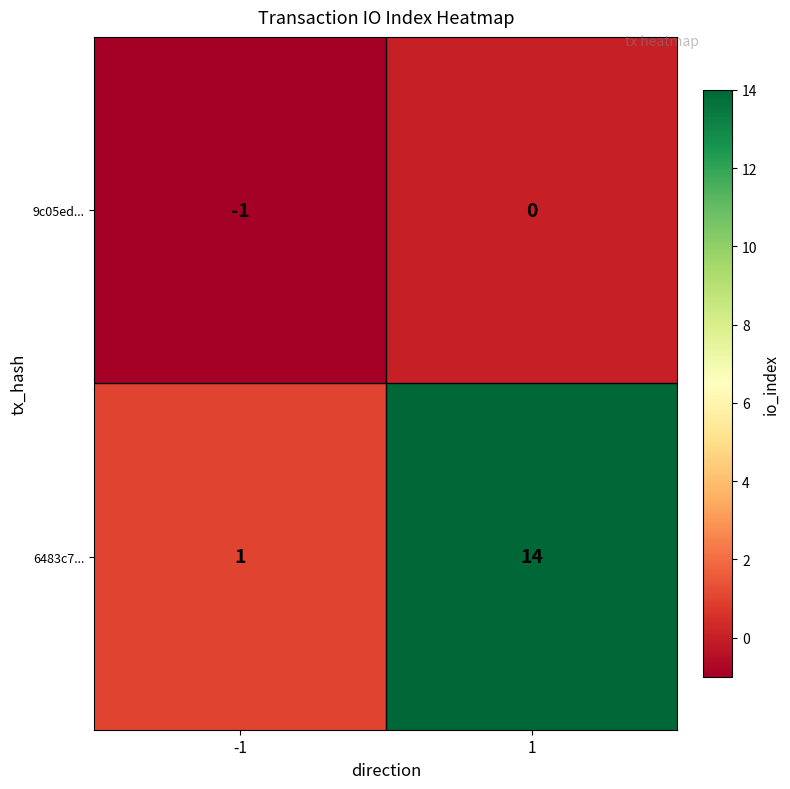

What is the difference between the maximum and minimum values in the 6483c7... series?

13